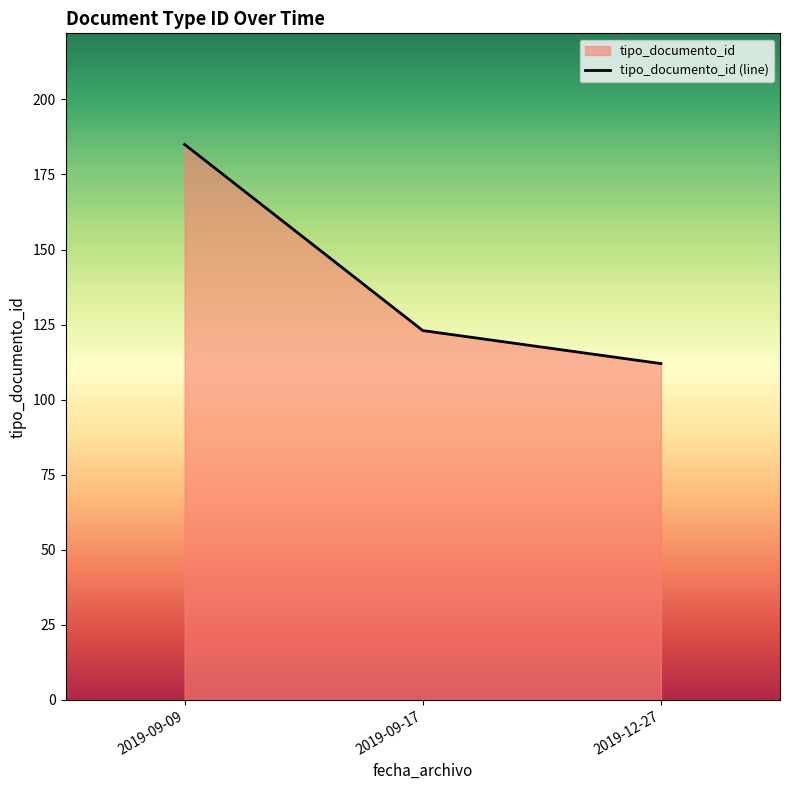

Which has a higher value, 2019-12-27 or 2019-09-17?

2019-09-17